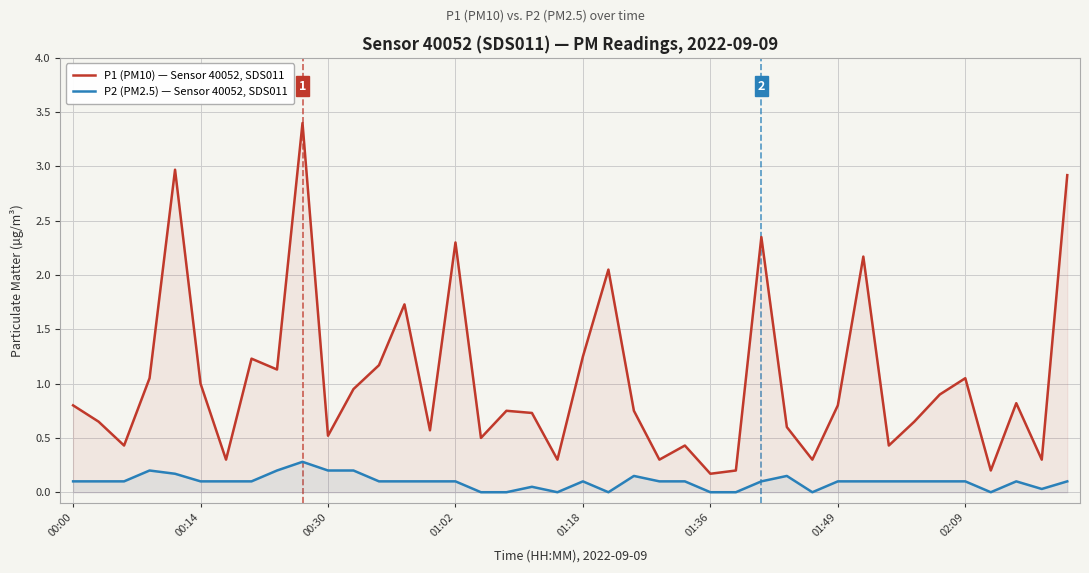

Reading right to left, list all the values displayed in this chart.

P1 (PM10) — Sensor 40052, SDS011: 2.9	0.3	0.8	0.2	1.1	0.9	0.7	0.4	2.2	0.8	0.3	0.6	2.4	0.2	0.2	0.4	0.3	0.8	2.0	1.2	0.3	0.7	0.8	0.5	2.3	0.6	1.7	1.2	0.9	0.5	3.4	1.1	1.2	0.3	1.0	3.0	1.1	0.4	0.7	0.8
P2 (PM2.5) — Sensor 40052, SDS011: 0.1	0.0	0.1	0.0	0.1	0.1	0.1	0.1	0.1	0.1	0.0	0.1	0.1	0.0	0.0	0.1	0.1	0.1	0.0	0.1	0.0	0.1	0.0	0.0	0.1	0.1	0.1	0.1	0.2	0.2	0.3	0.2	0.1	0.1	0.1	0.2	0.2	0.1	0.1	0.1